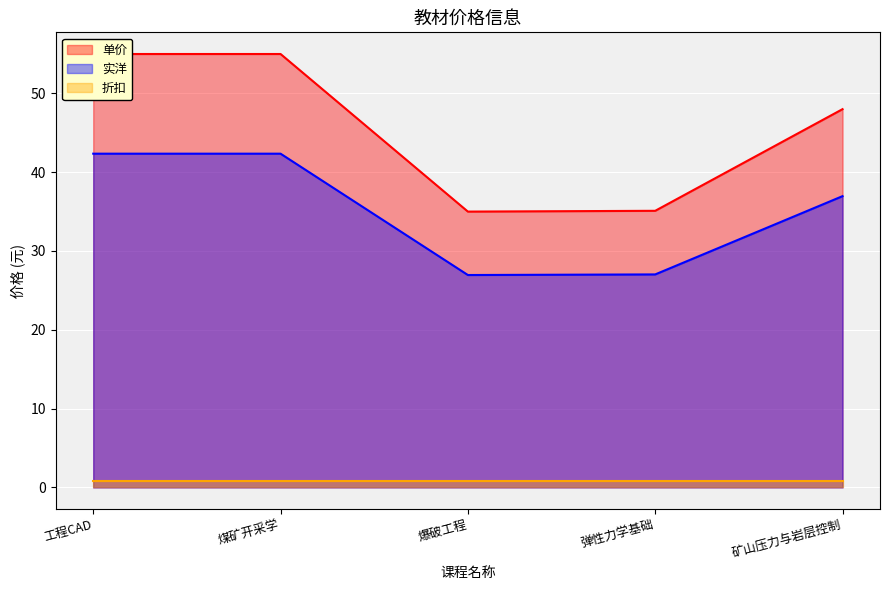

Which category has the lowest value across all series?

爆破工程